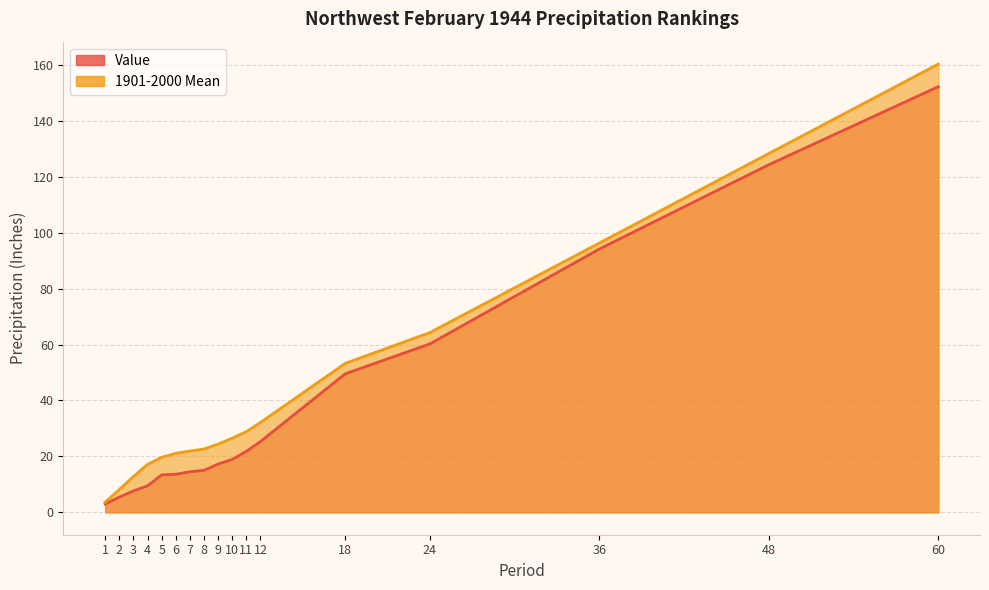

What is the lowest value of the Value series?

3.0